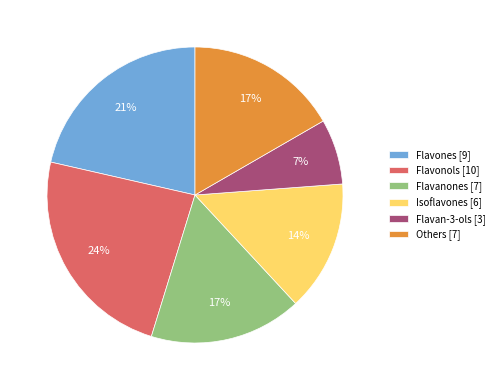

Combined, do Isoflavones and Flavan-3-ols account for over 50%?

No